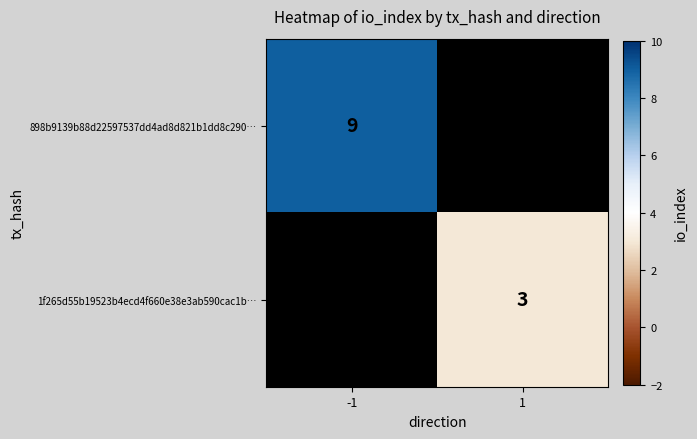

The value of 1f265d55b19523b4ecd4f660e38e3ab590cac1b… at 1 is 2. True or false?

False